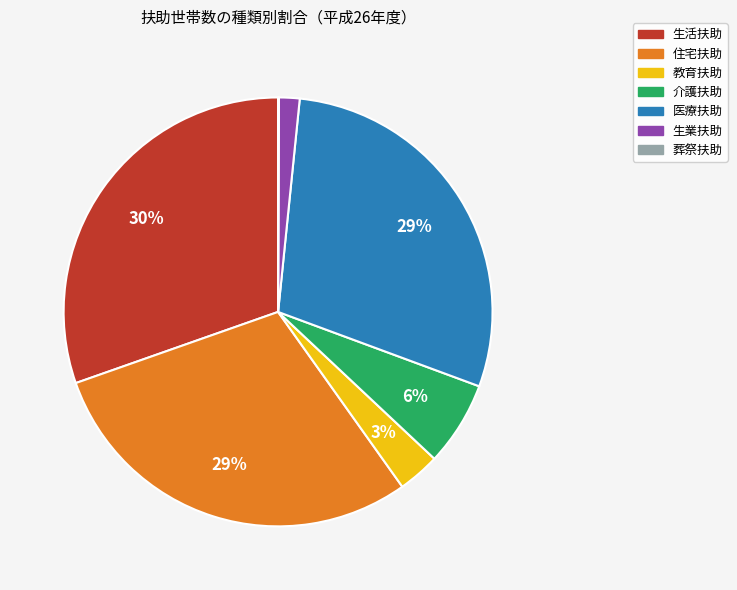

Which has a higher value, 介護扶助 or 生業扶助?

介護扶助